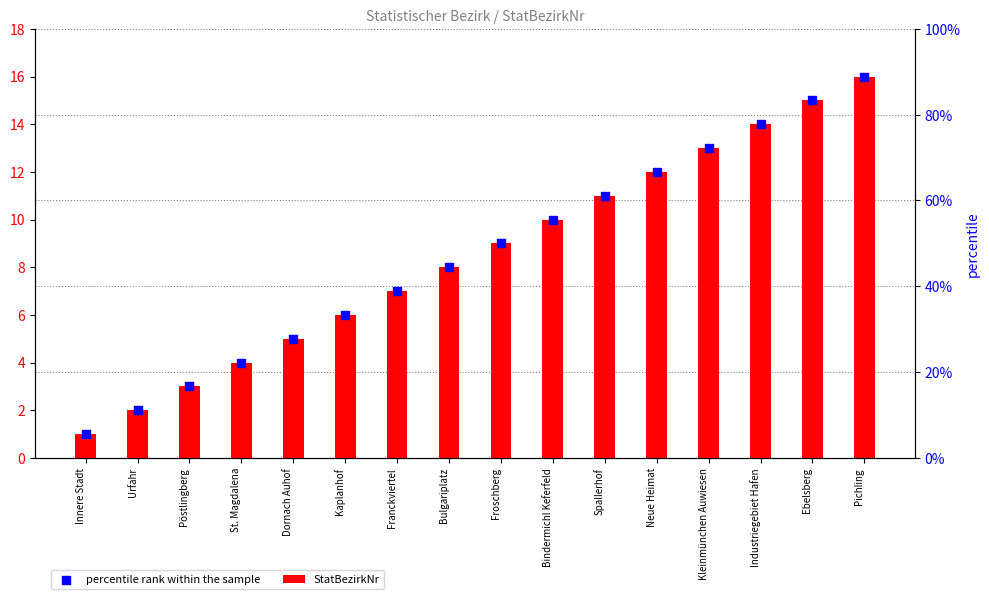

At how many categories does at least one series exceed 2?

14